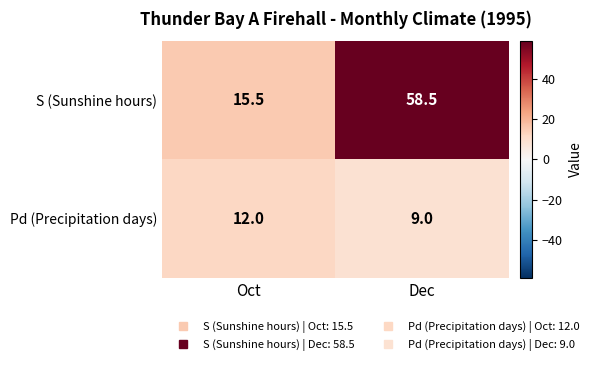

Is it true that Pd (Precipitation days) equals 9.0 at Dec?

True